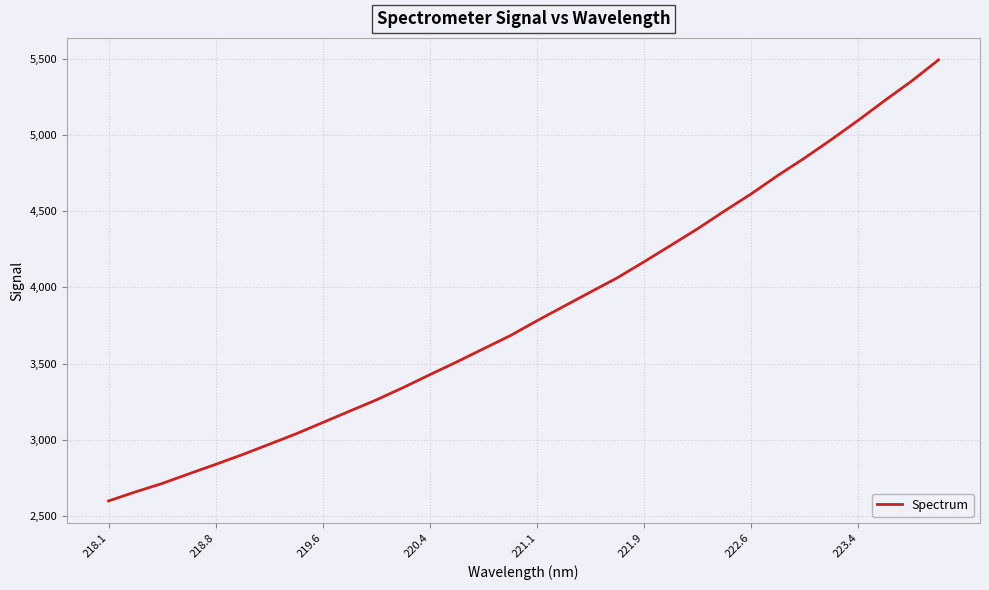

What is the maximum value shown in the chart?

5490.9